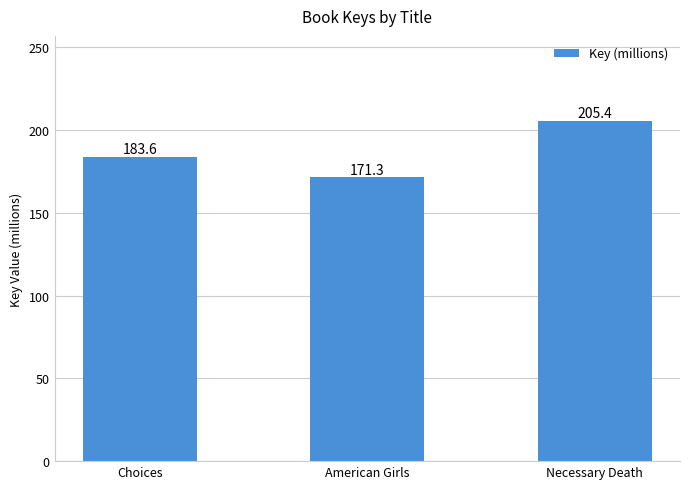

How many values are below 183?

1